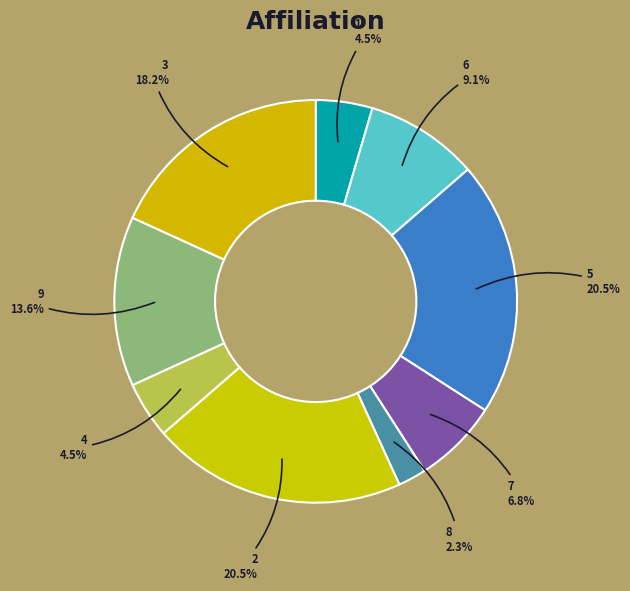

Is the sum of 3 and 4 greater than half?

No